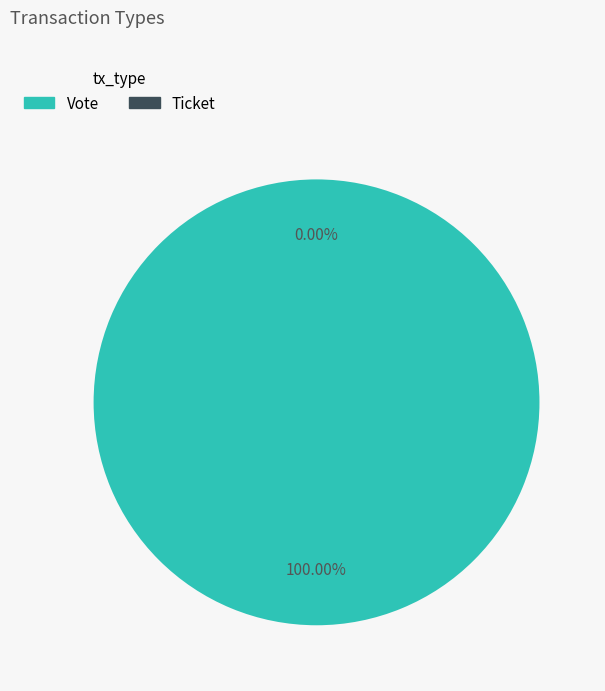

Which category has the smallest portion of the pie?

Ticket